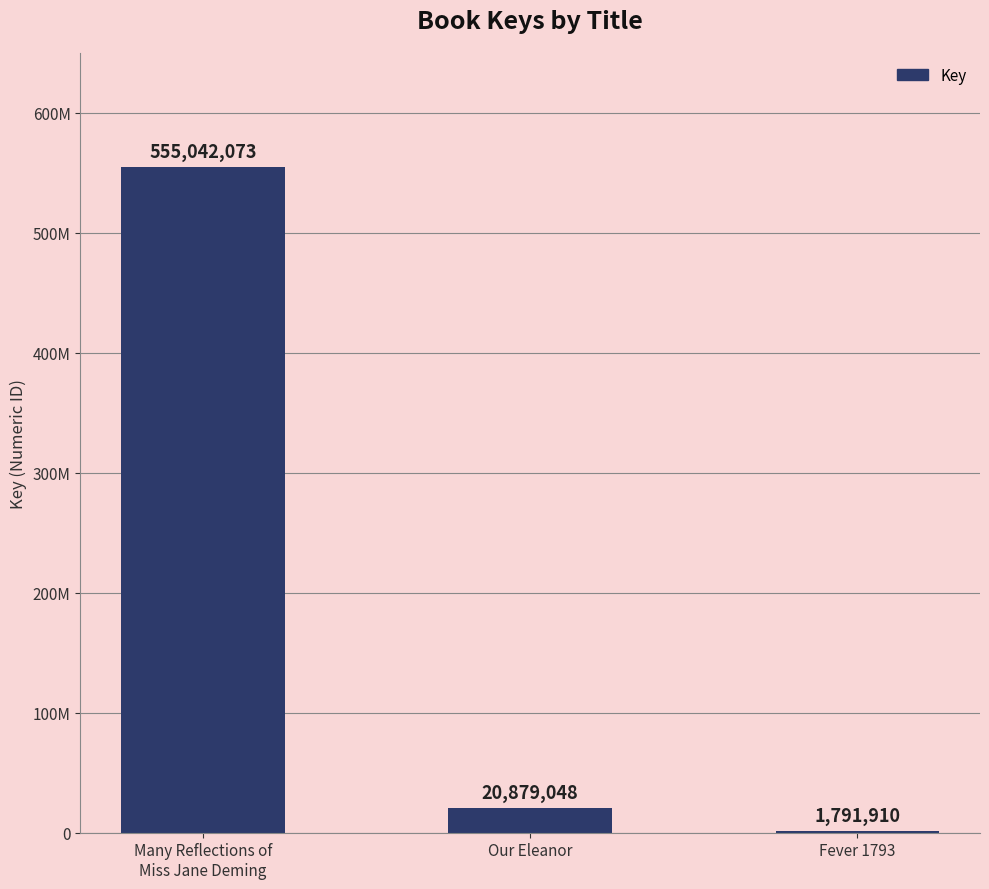

Approximately how many times larger is the value at Many Reflections of
Miss Jane Deming compared to Fever 1793?

309.7